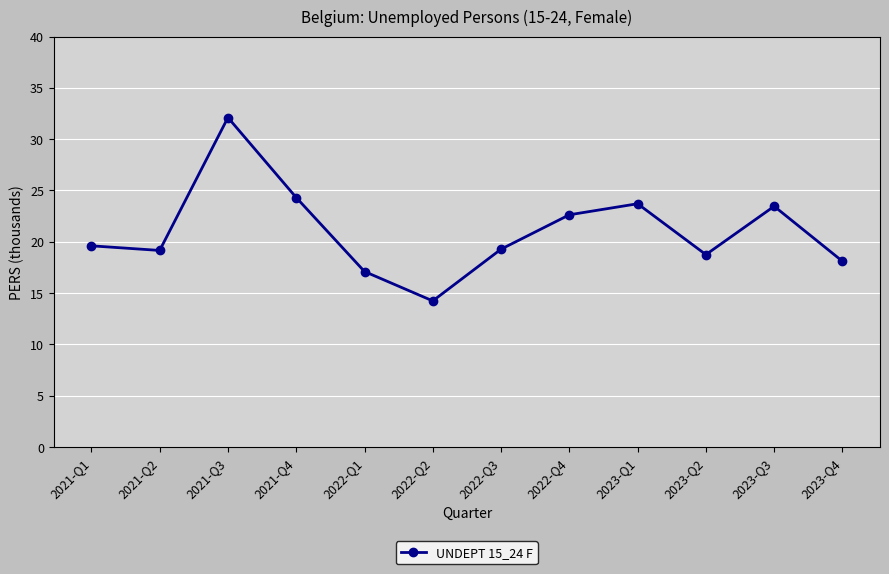

What is the value of the 5th point from the left?

17.1